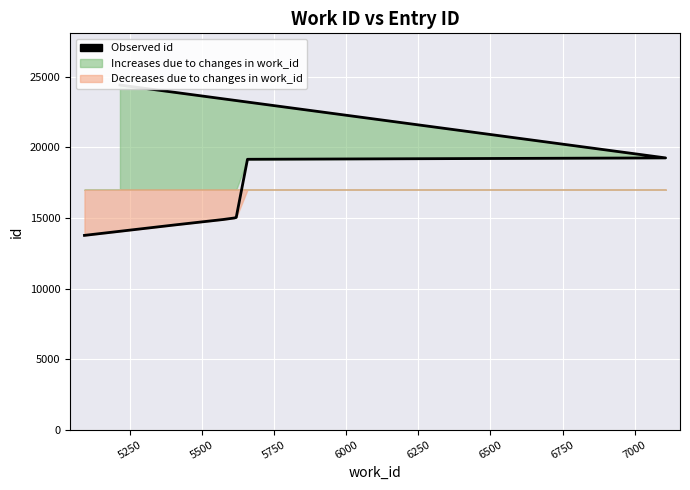

Which has a higher value, 5750 or 5250?

5750